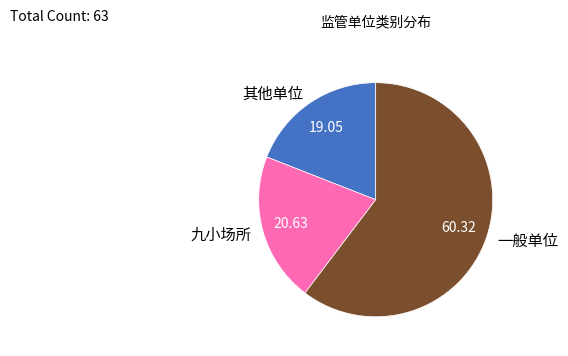

What is the smallest slice in the pie chart?

其他单位